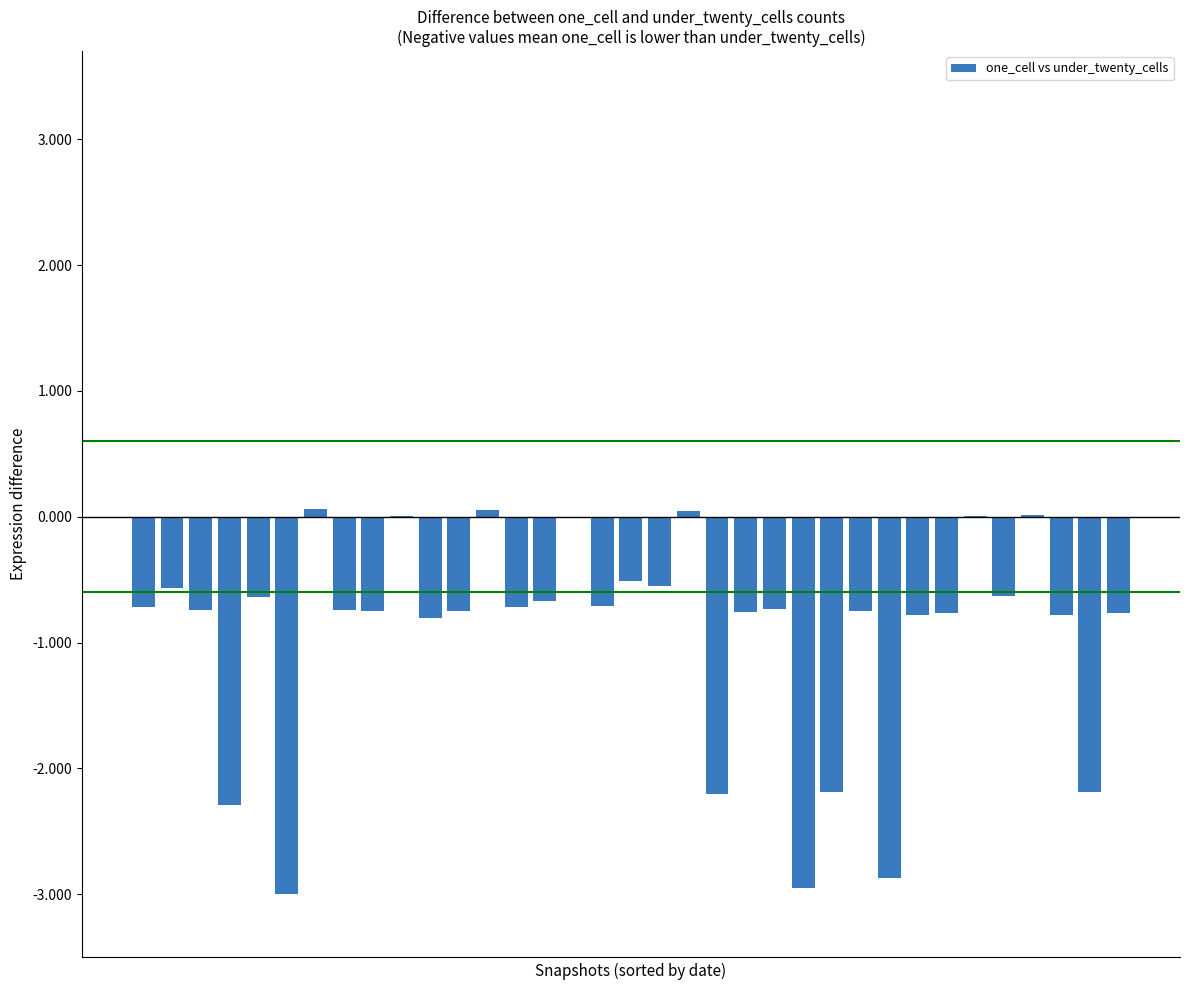

How many distinct data groups are displayed?

1